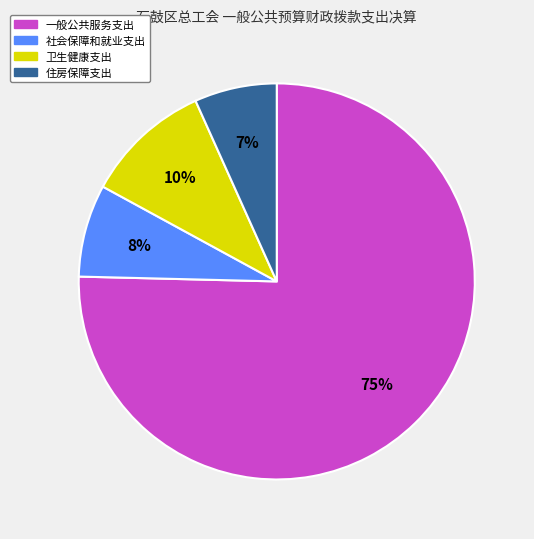

Which has a higher value, 卫生健康支出 or 社会保障和就业支出?

卫生健康支出